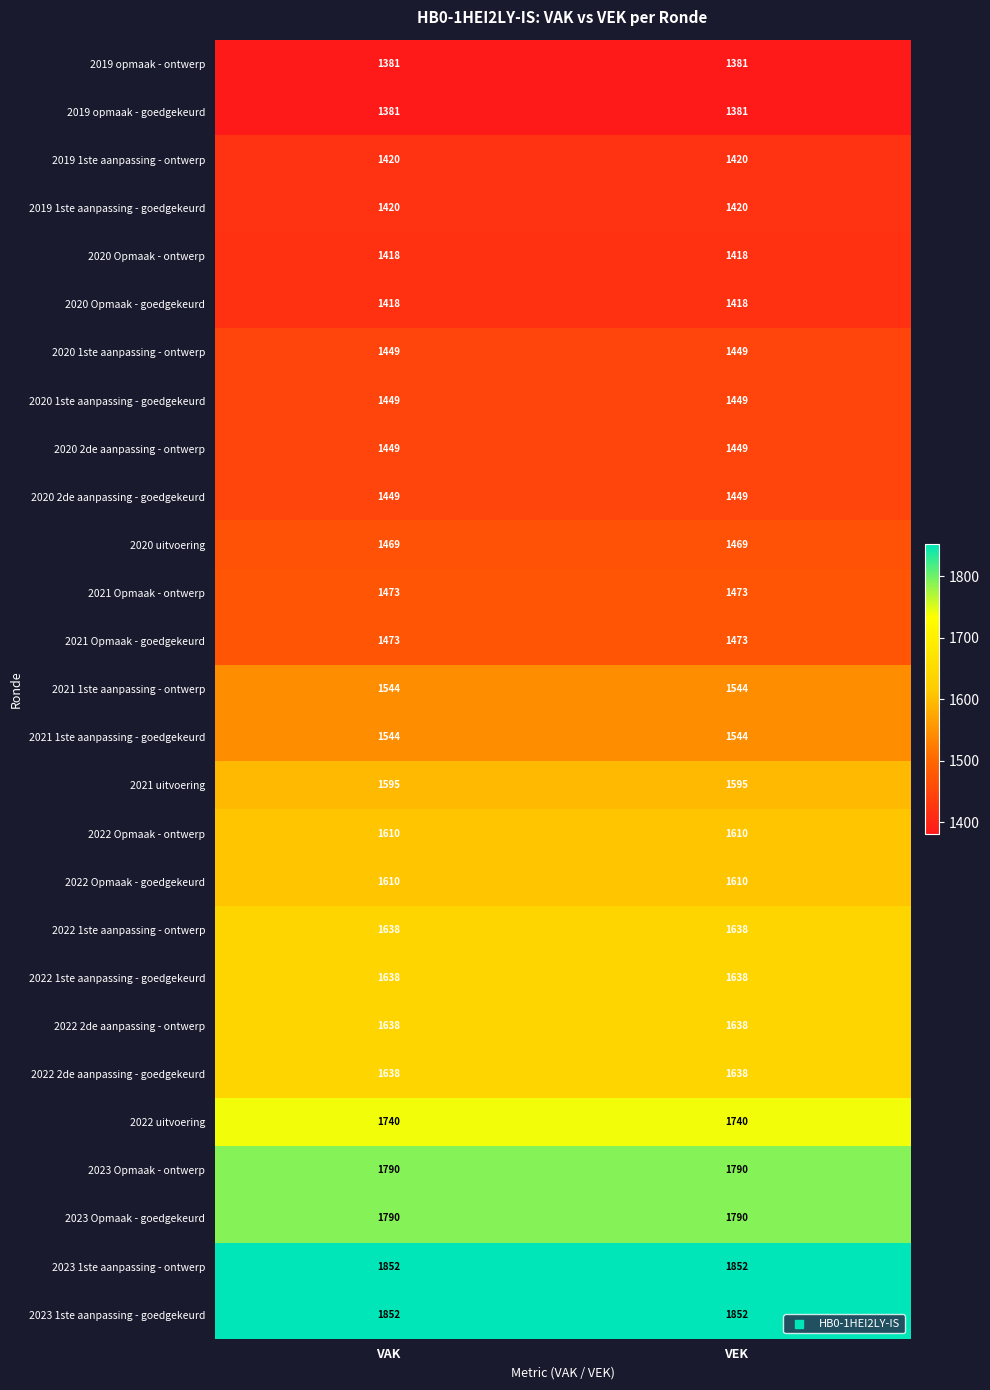

What is the smallest value displayed?

1381